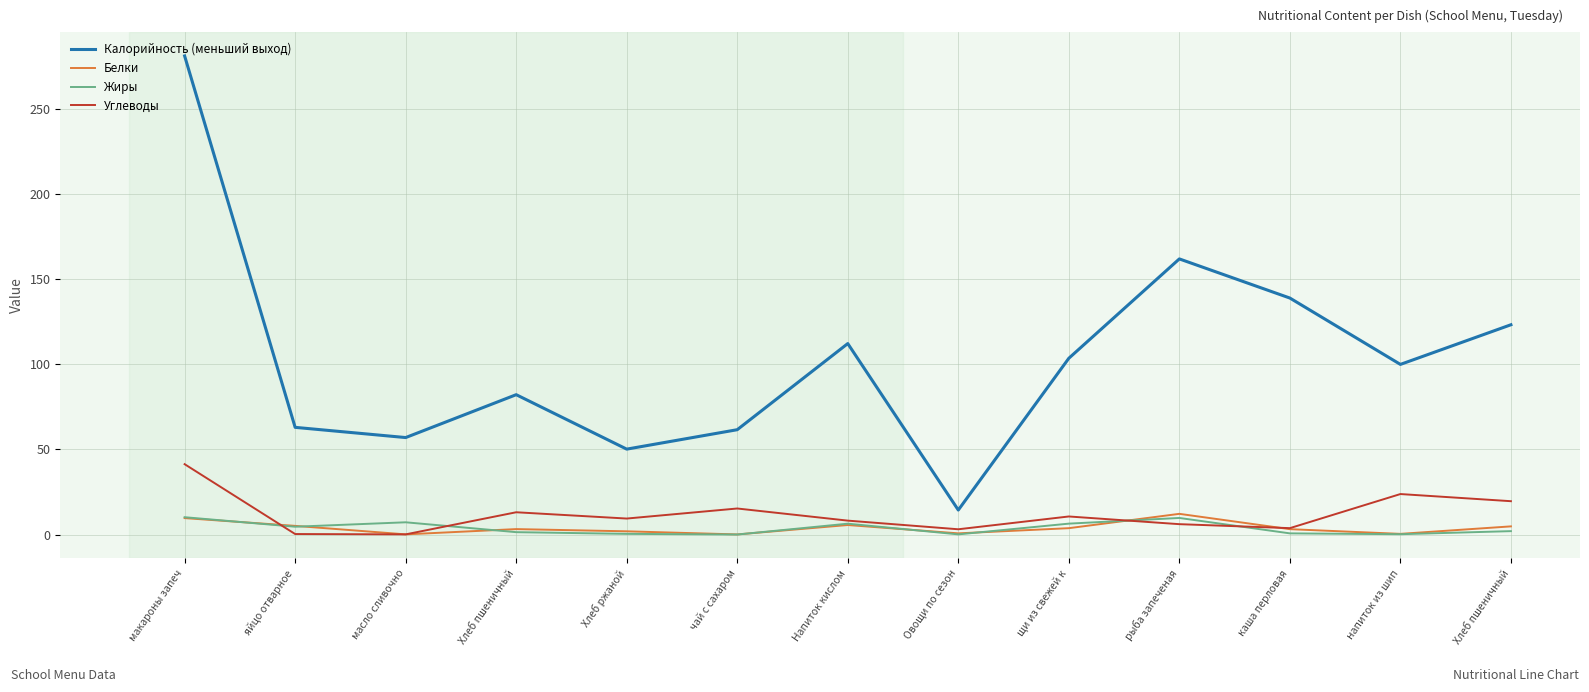

Which series changed the most between яйцо отварное and напиток из шип?

Калорийность (меньший выход)